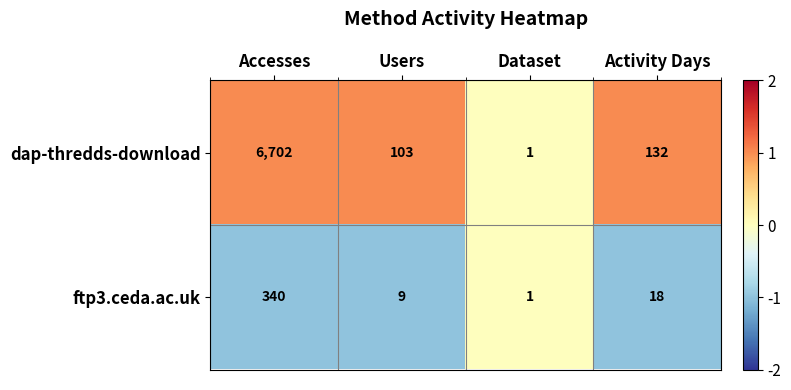

True or false: ftp3.ceda.ac.uk has a value of 128 at Accesses.

False